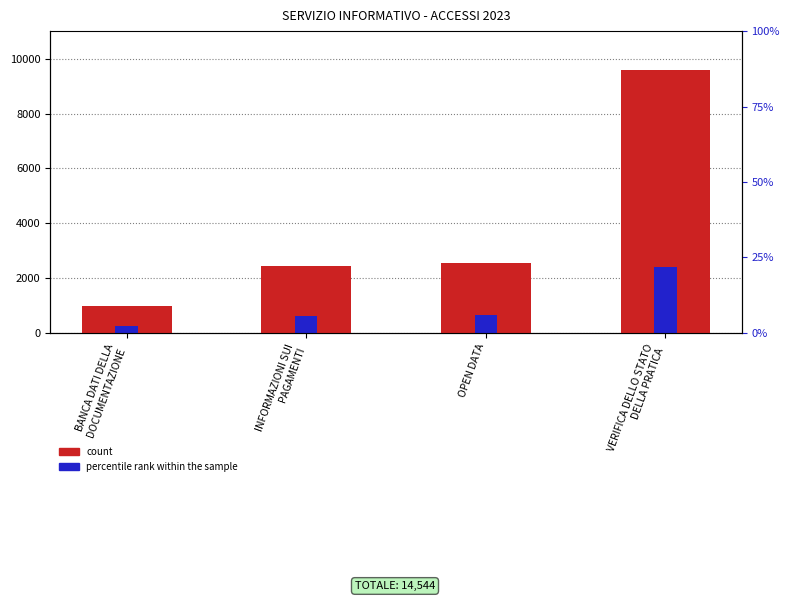

What is the sum of all ACCESSI 2023 values?

15520